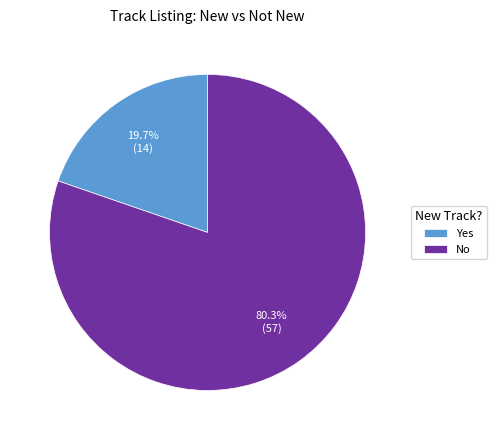

To the nearest percent, what is the average slice percentage?

50%